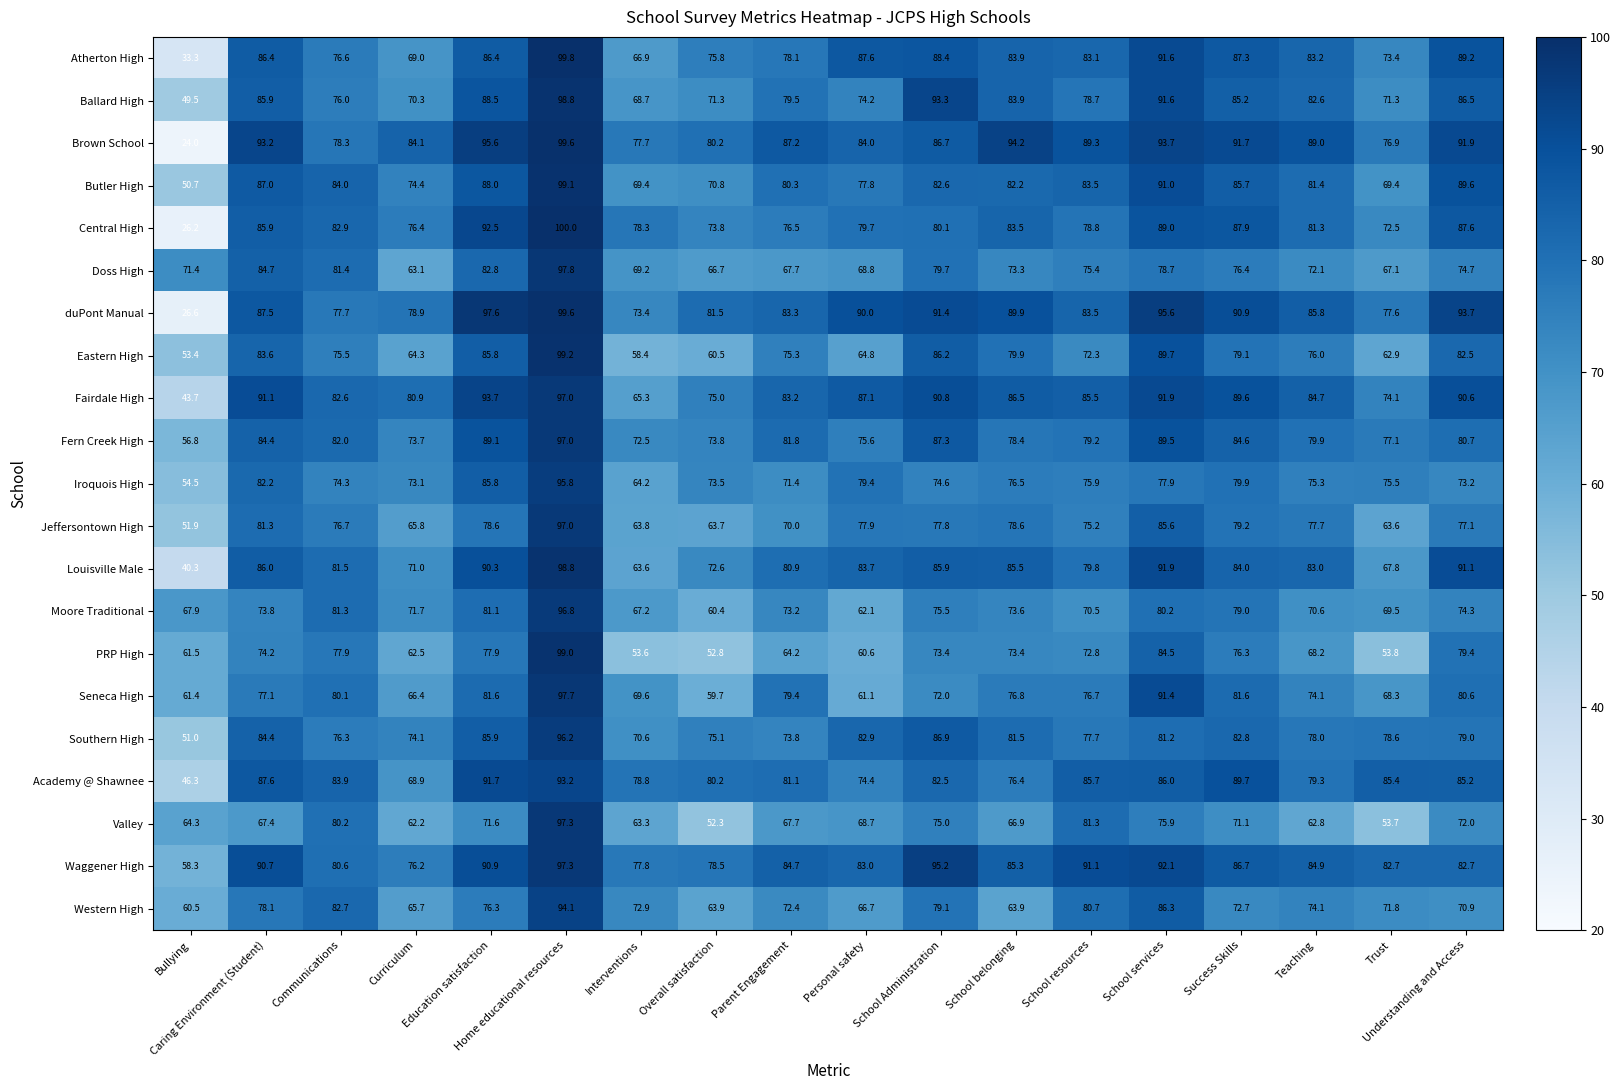

The value of Valley at Parent Engagement is 67.7. True or false?

True